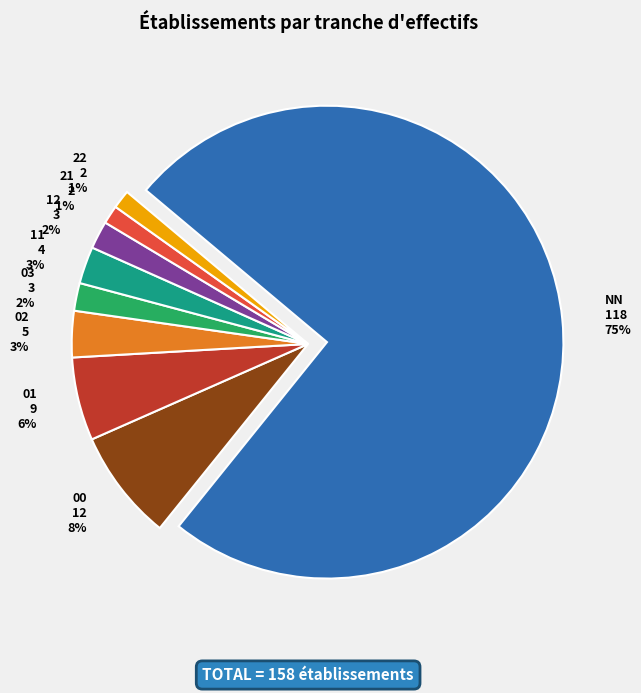

Is it true that 12 is 1% of the pie?

False